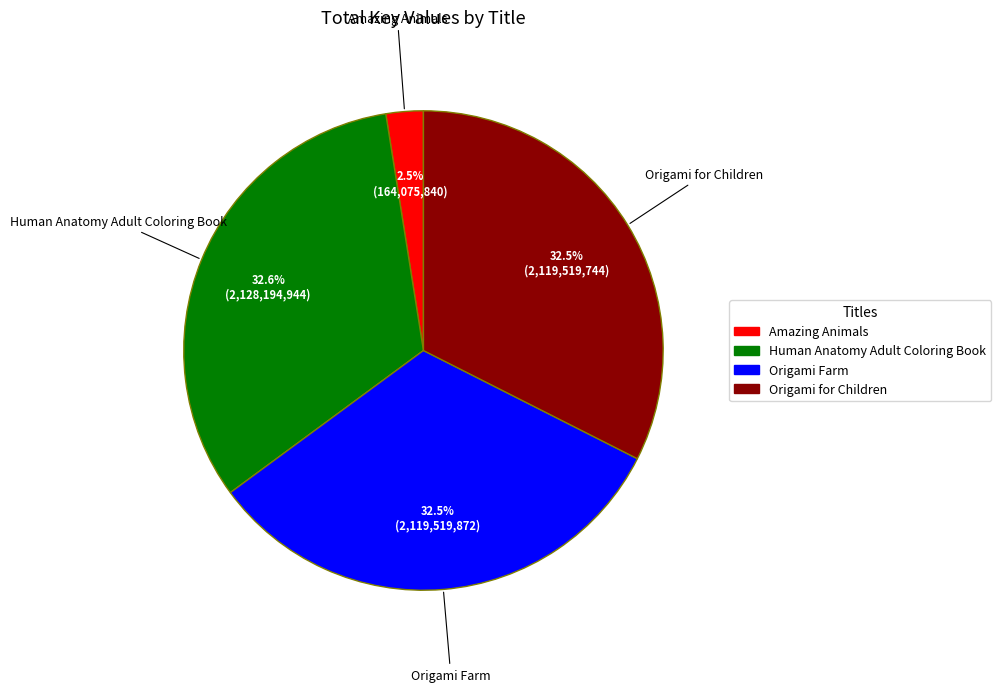

Is there any slice that represents more than half of the pie?

No